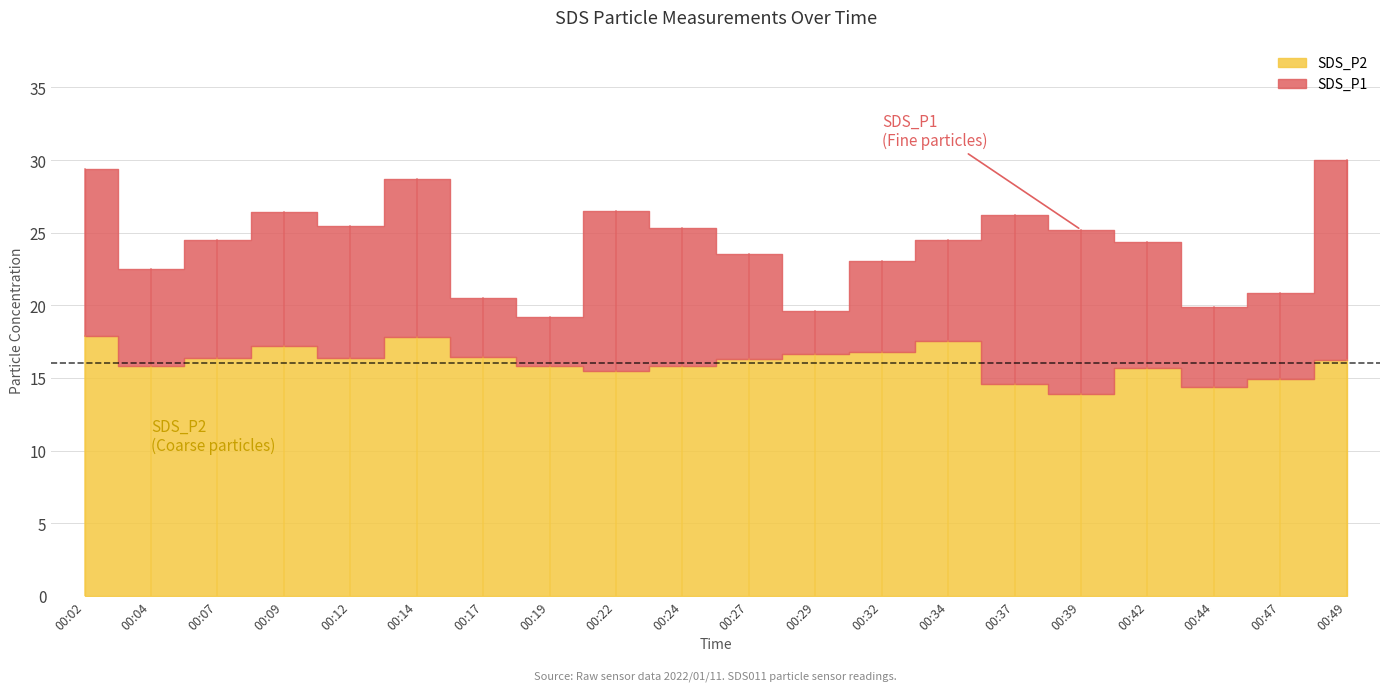

True or false: SDS_P2 and SDS_P1 cross at least once.

False